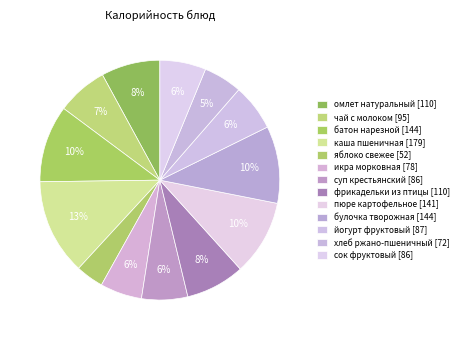

What percentage do хлеб ржано-пшеничный and яблоко свежее together represent?

9.0%